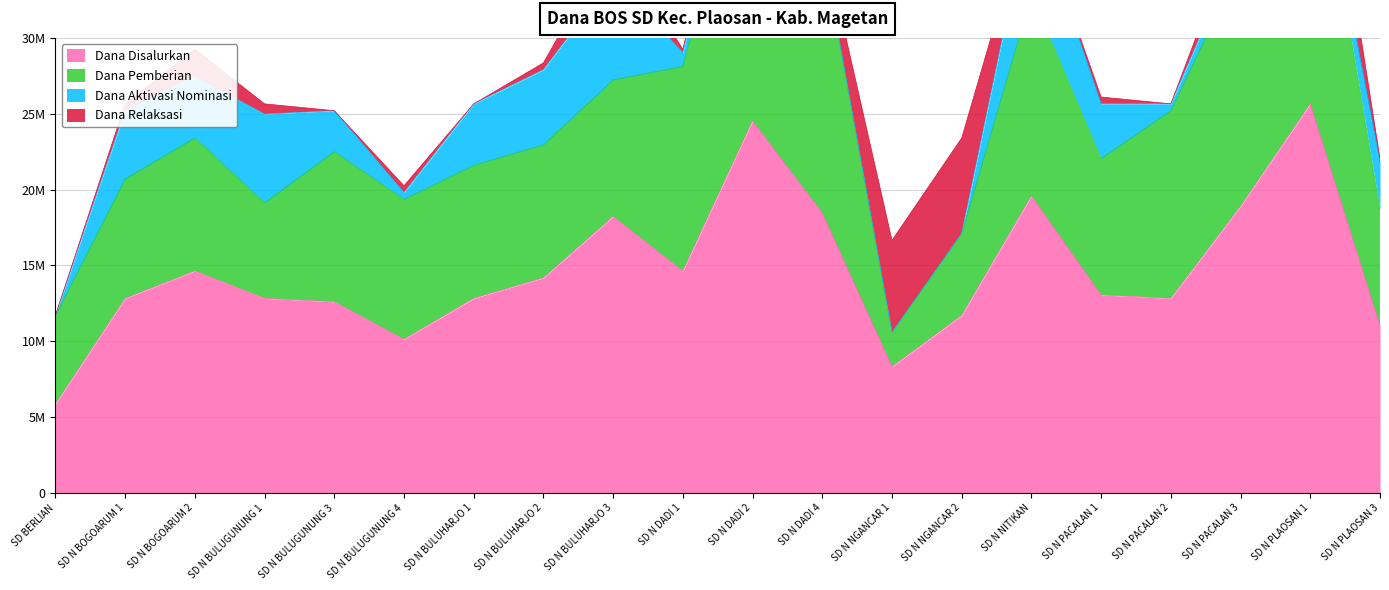

What is the difference between the Dana Disalurkan values at SD N PACALAN 3 and SD N NGANCAR 2?

7200000